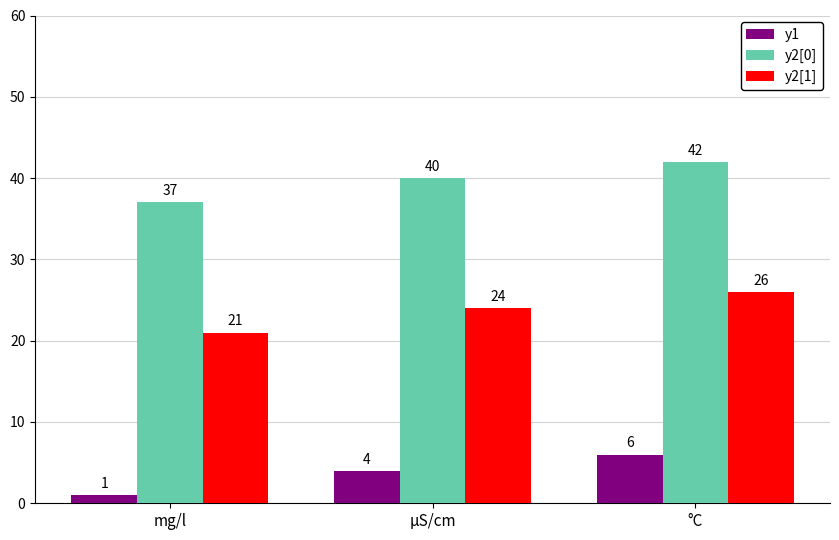

What is the label of the 1st bar from the left?

mg/l